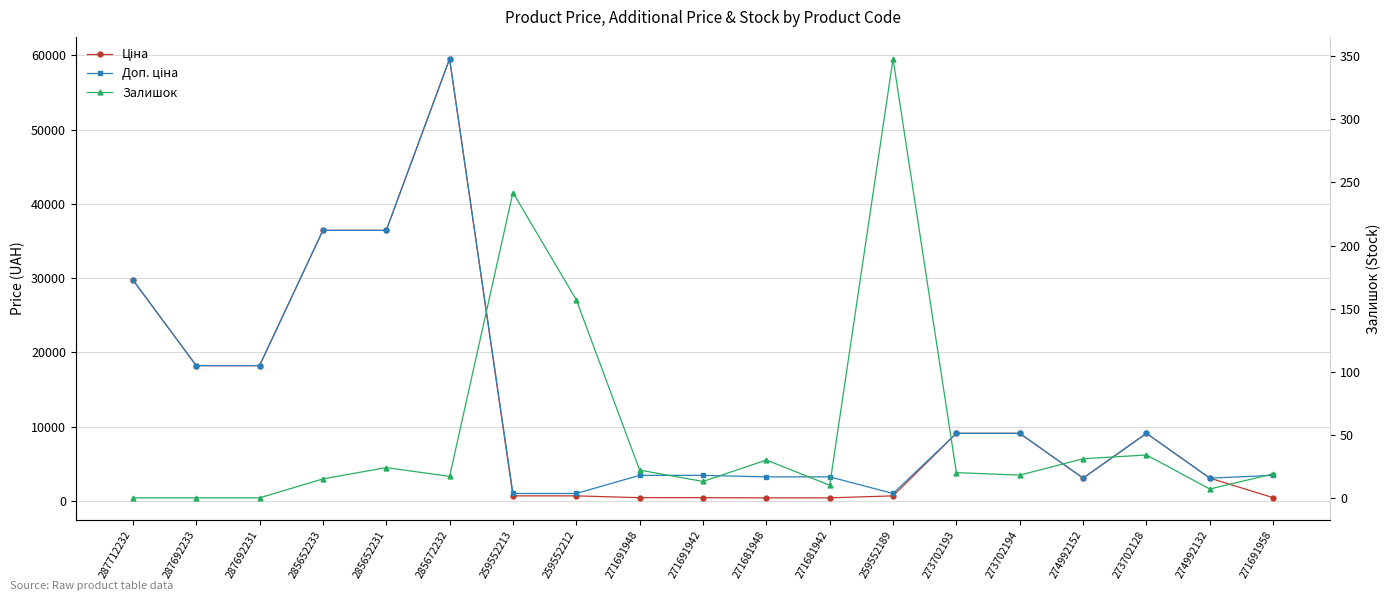

What position from the right is 287712232?

19